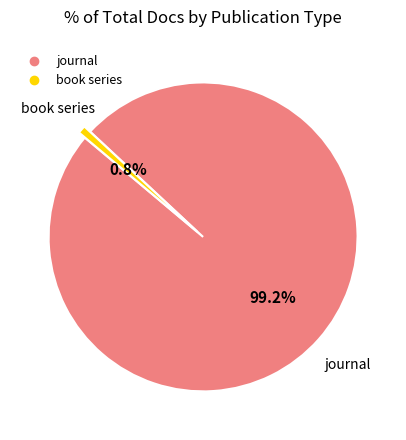

How much of the chart is everything except journal?

0.8%